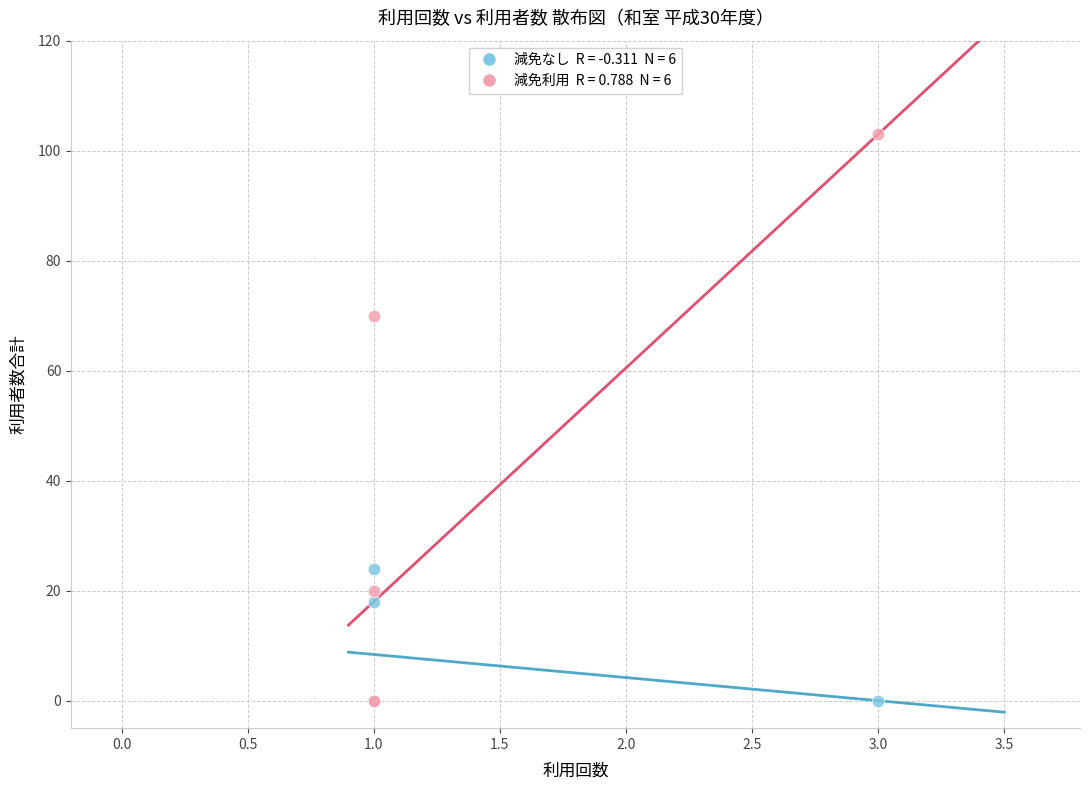

Across all series, what Y value is closest to 51?

70